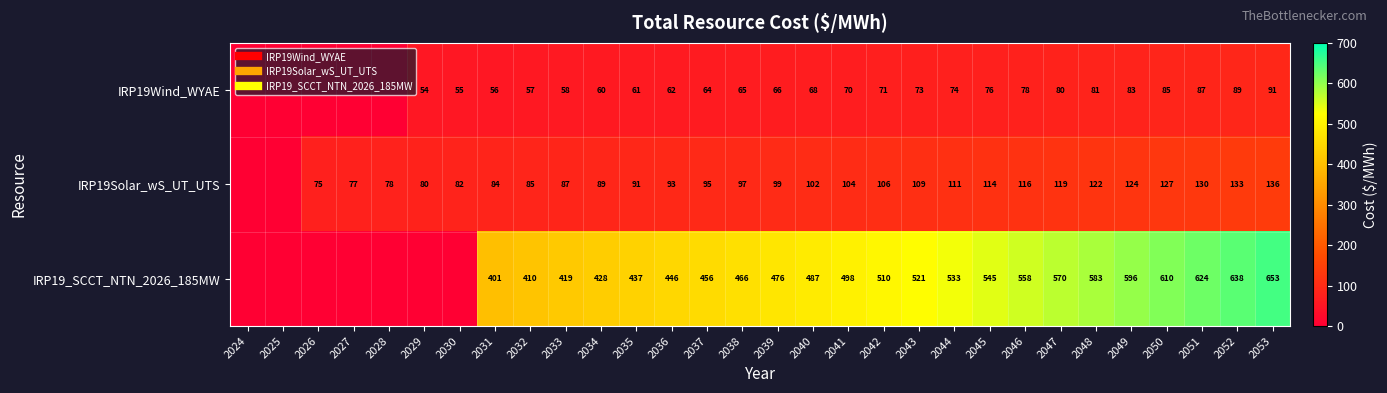

What is the spread (max minus min) of values at 2039?

409.8